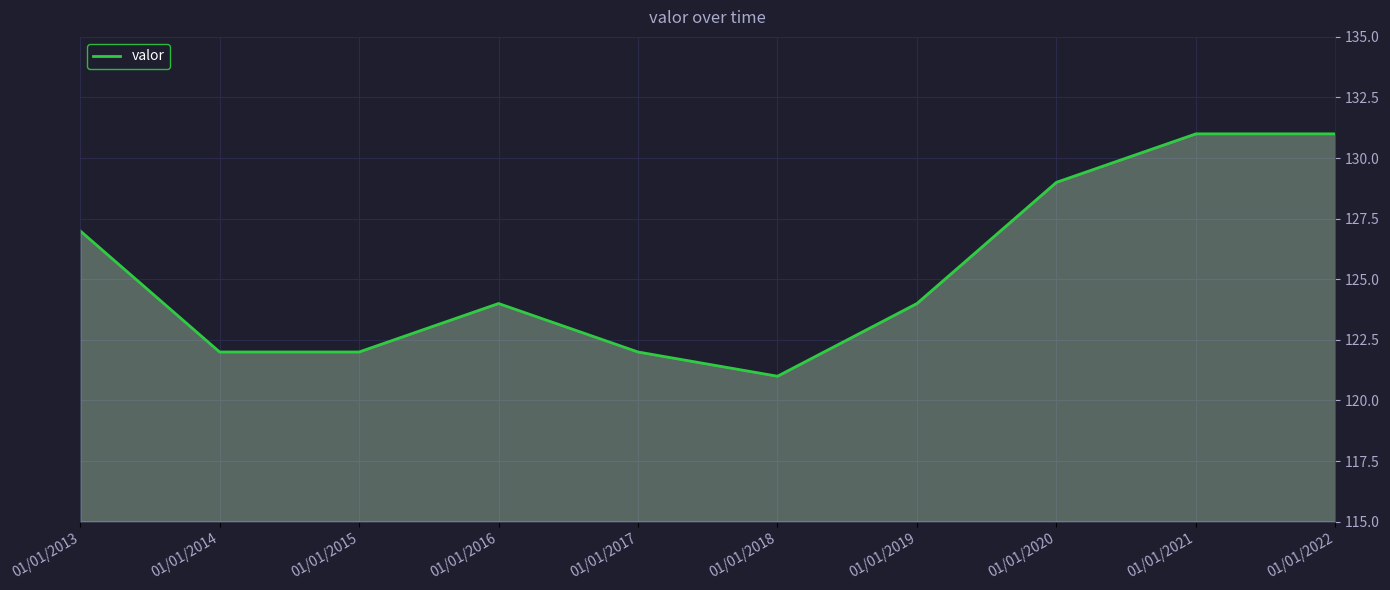

Approximately how many times larger is the value at 01/01/2016 compared to 01/01/2013?

1.0